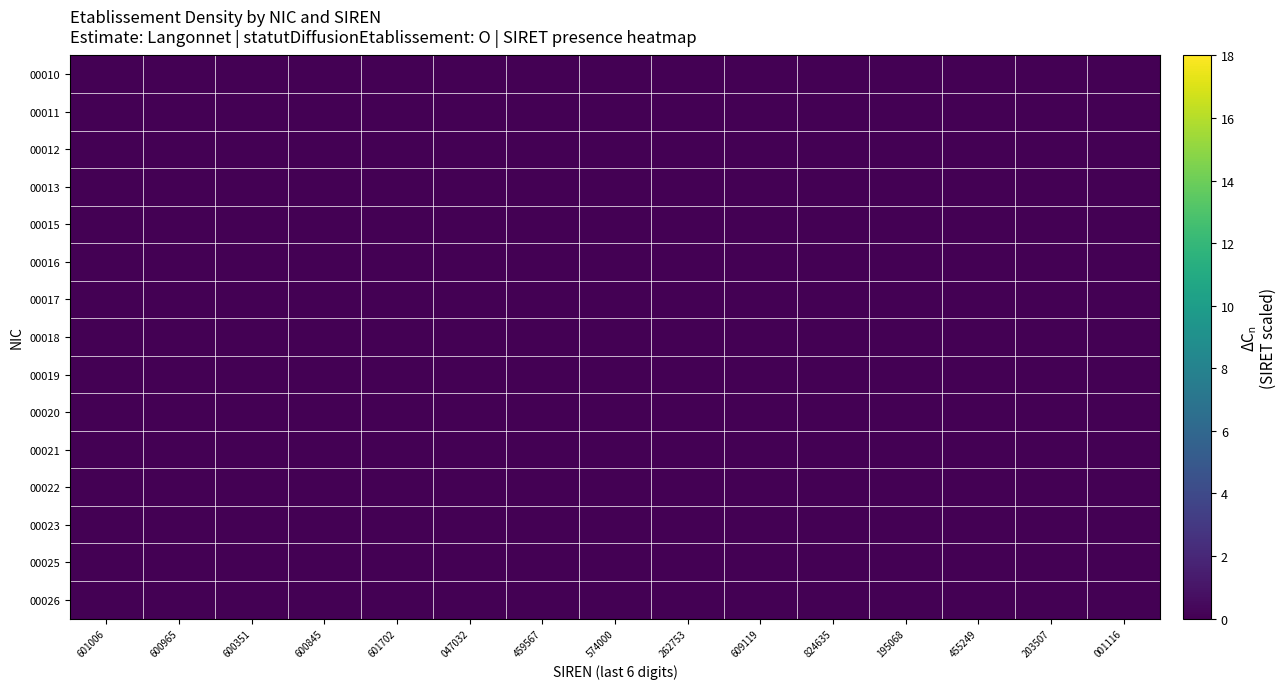

Which category has the lowest value across all series?

601006